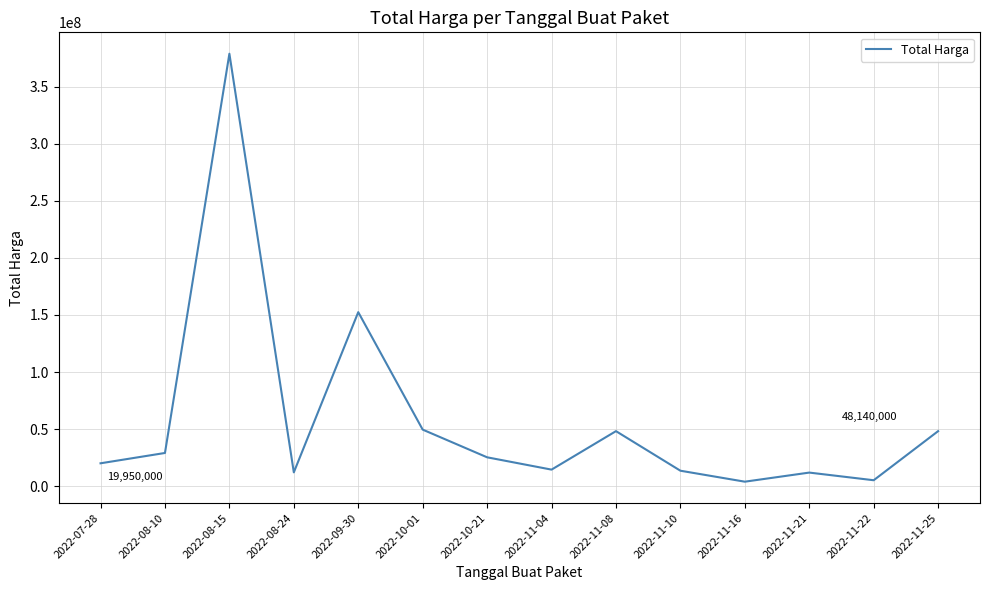

Which category has the highest value across all series?

2022-08-15